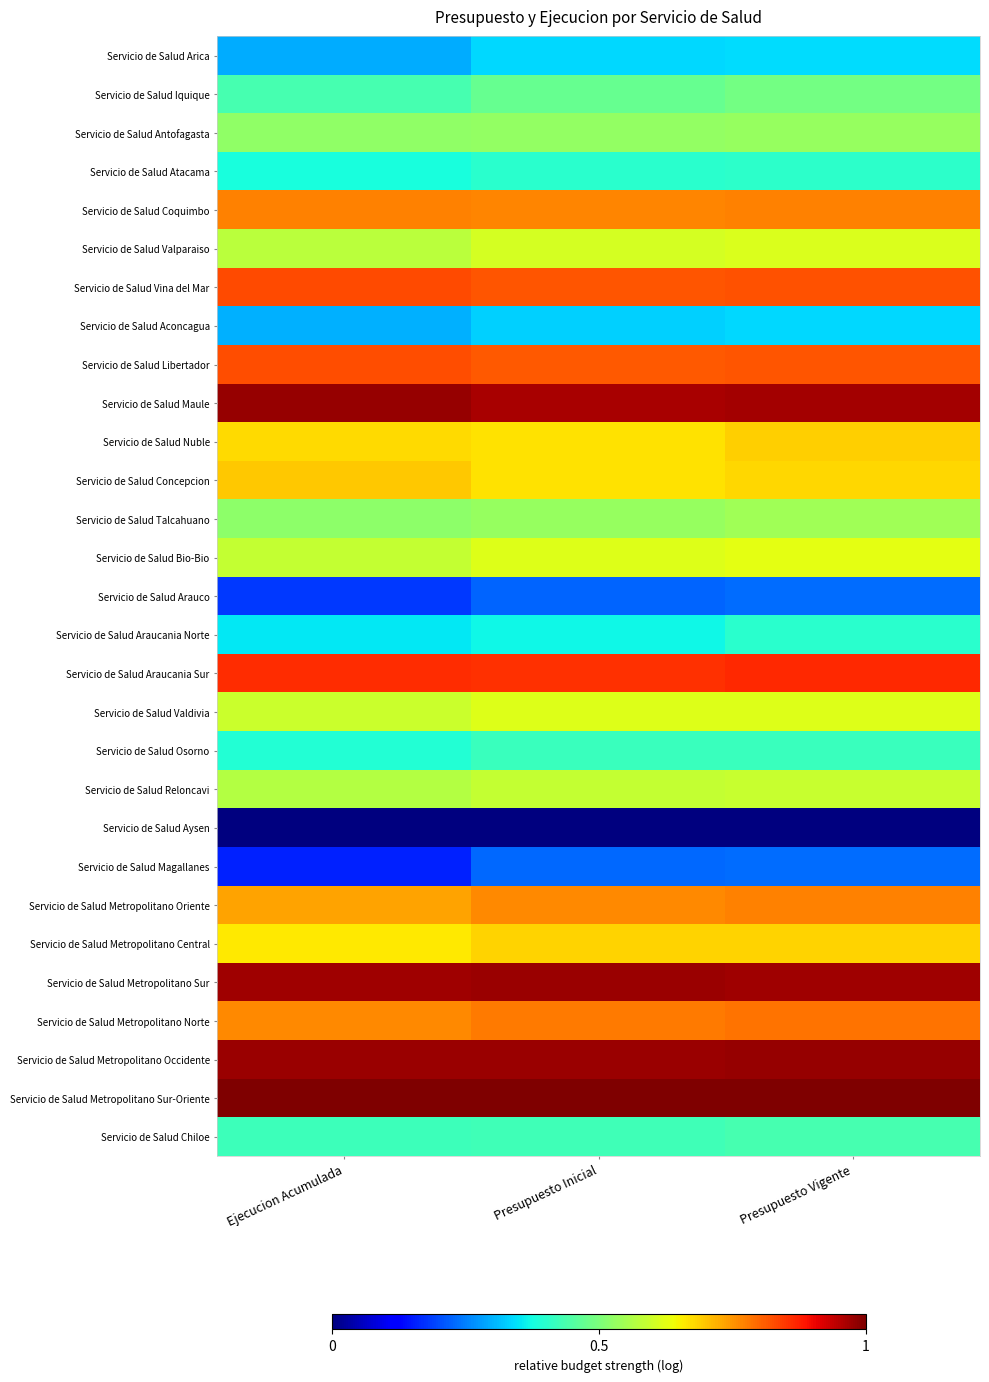

Between Presupuesto Inicial and Ejecucion Acumulada, which is larger?

Presupuesto Inicial